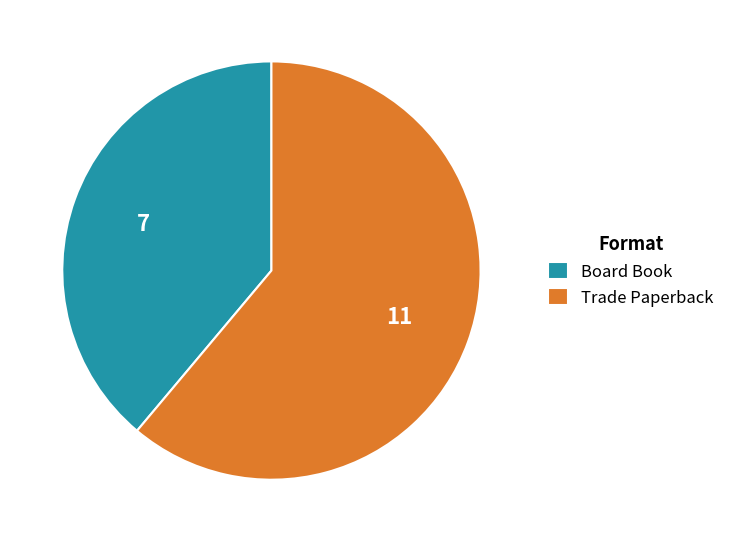

Do Trade Paperback and Board Book together represent more than half of the pie?

Yes